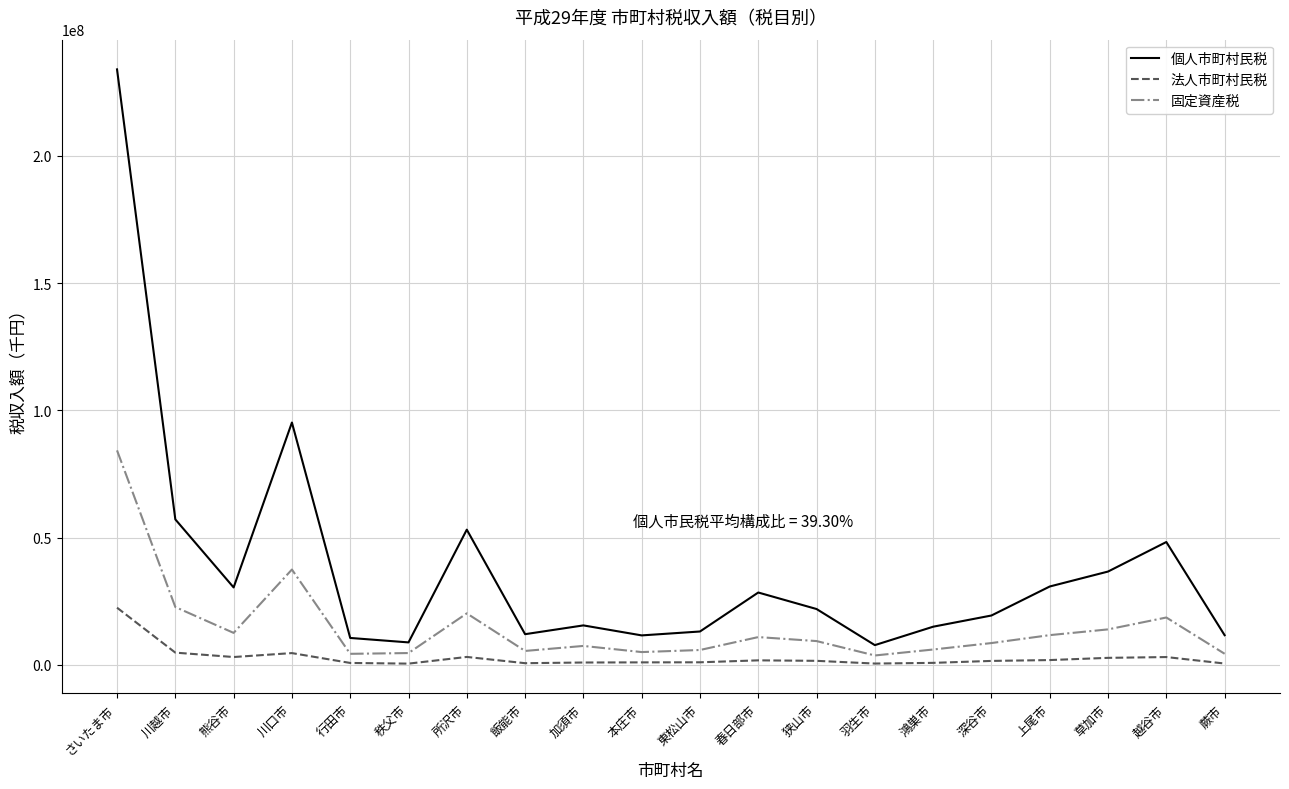

Where is the first local maximum for 固定資産税?

川口市